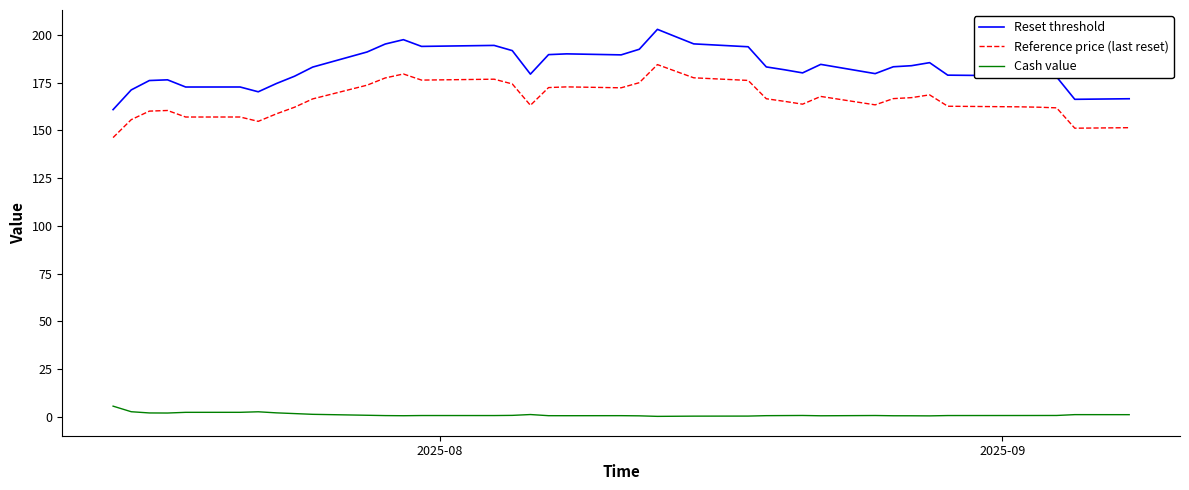

True or false: Reset threshold and Reference price (last reset) cross at least once.

False